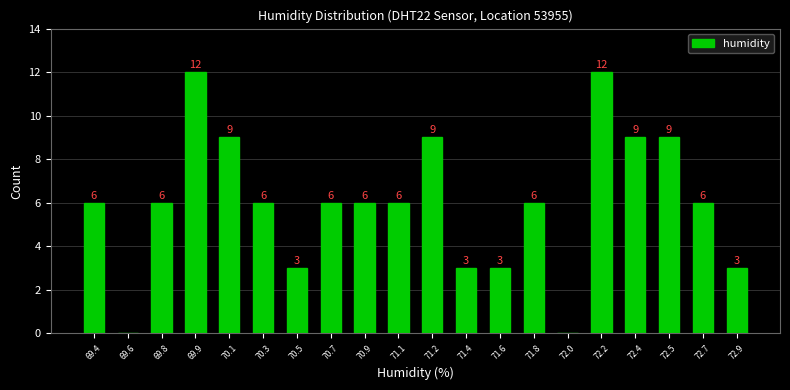

Reading left to right, list all the values displayed in this chart.

69.4=6	69.6=0	69.8=6	69.9=12	70.1=9	70.3=6	70.5=3	70.7=6	70.9=6	71.1=6	71.2=9	71.4=3	71.6=3	71.8=6	72.0=0	72.2=12	72.4=9	72.5=9	72.7=6	72.9=3